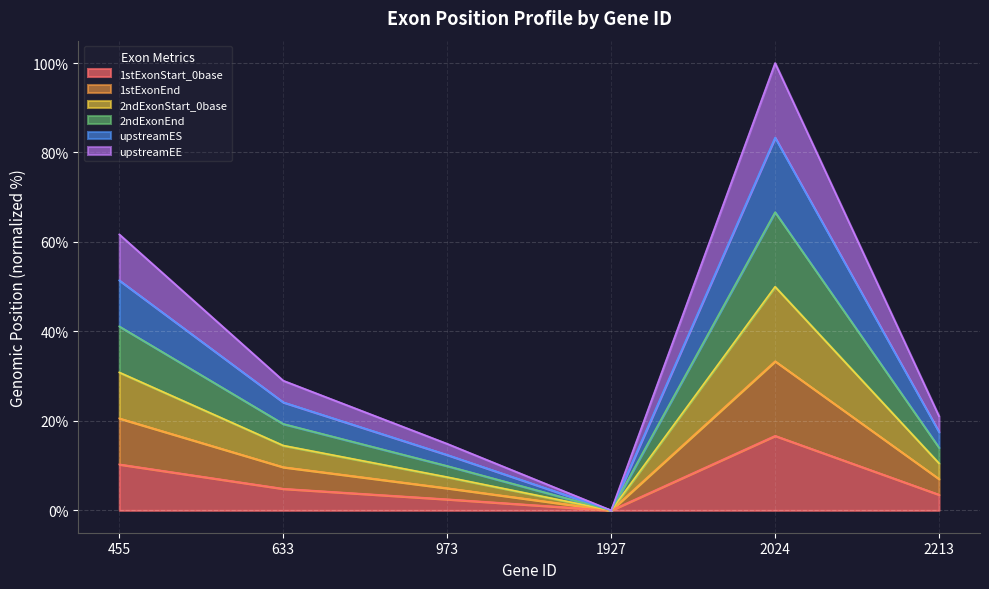

The 2ndExonEnd series shows 6.7 at 633. True or false?

False